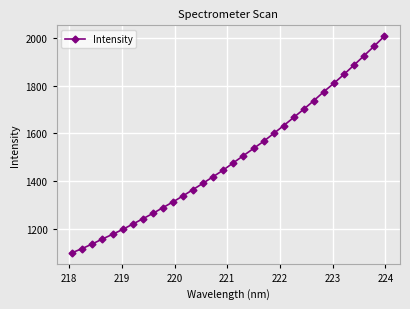

What is the value of the 20th point from the left?

1566.6